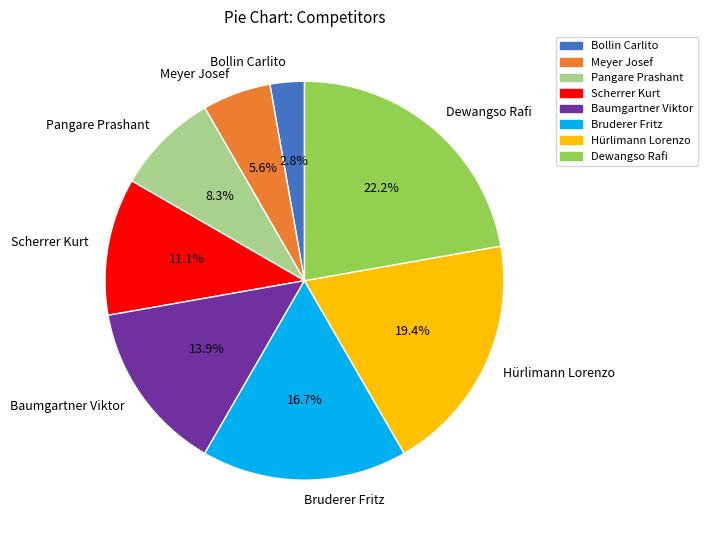

Which has a higher value, Meyer Josef or Dewangso Rafi?

Dewangso Rafi